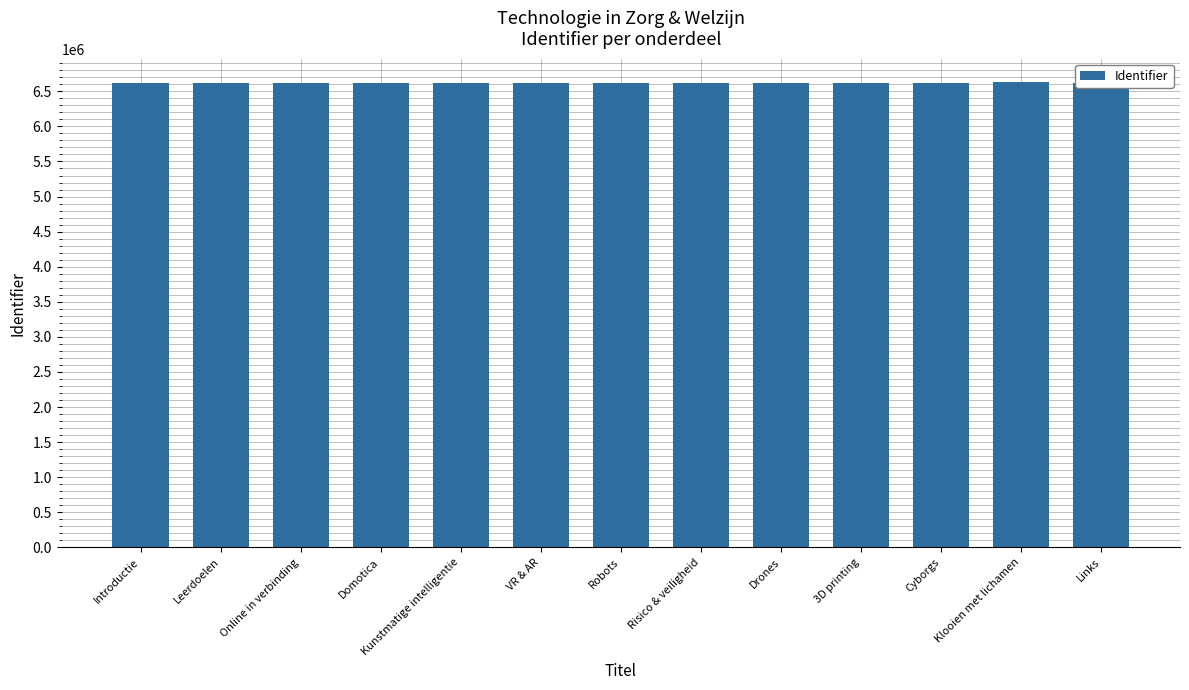

What is the change in value from Robots to Cyborgs?

+12